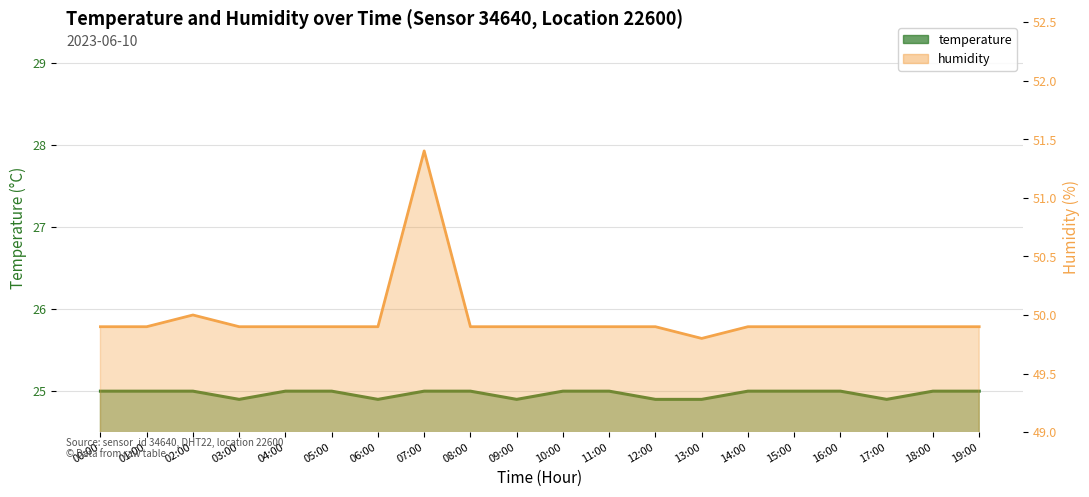

True or false: temperature line and humidity line cross at least once.

False